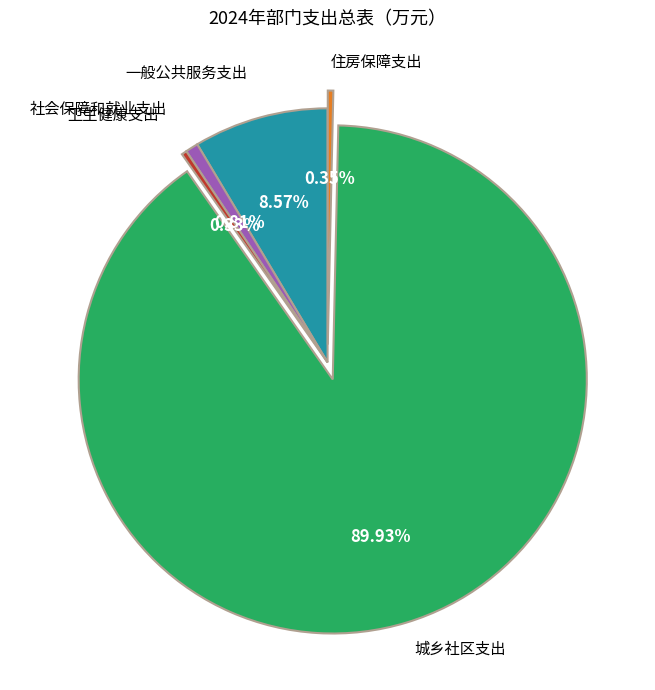

Count the number of slices in the pie.

5